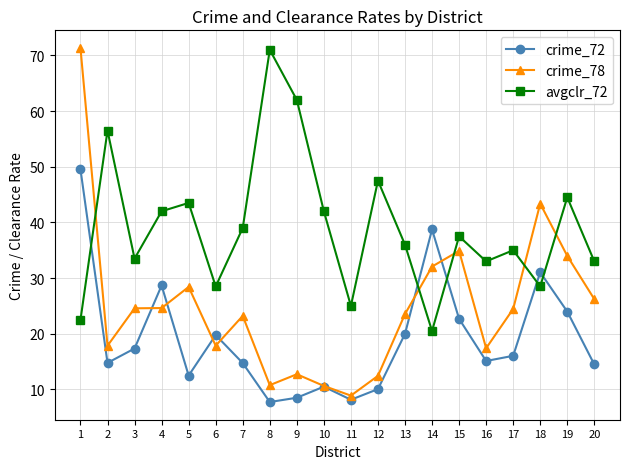

How many distinct data groups are displayed?

3